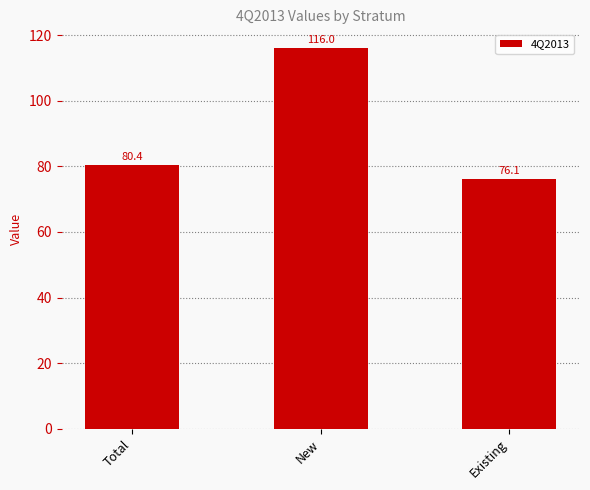

Reading left to right, extract all data points from this chart.

80.4	116.0	76.1